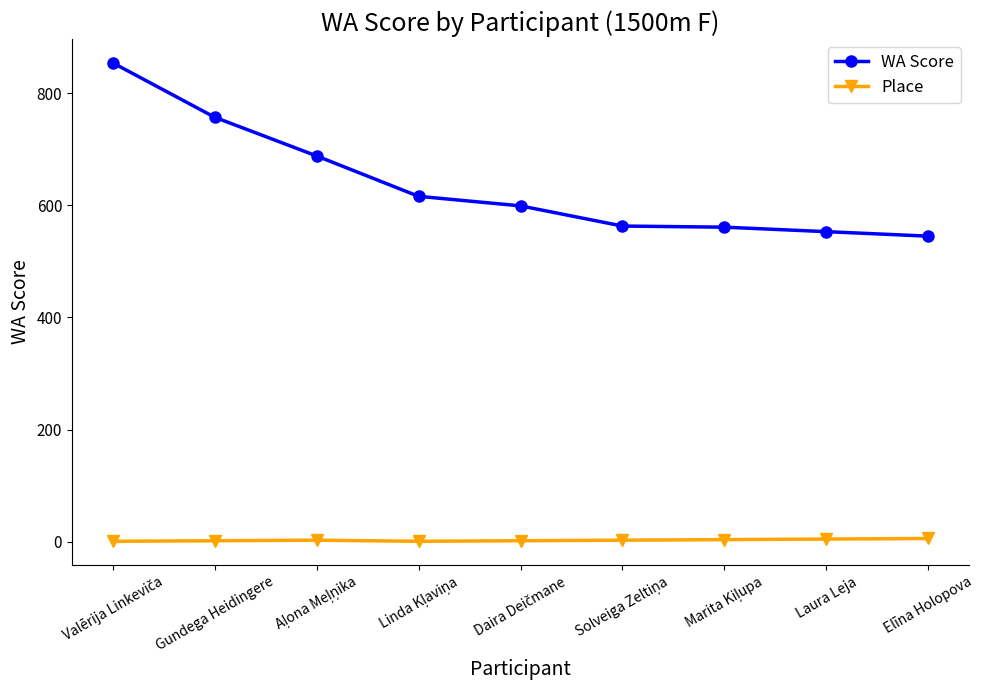

The value of WA Score at Laura Leja is 553. True or false?

True